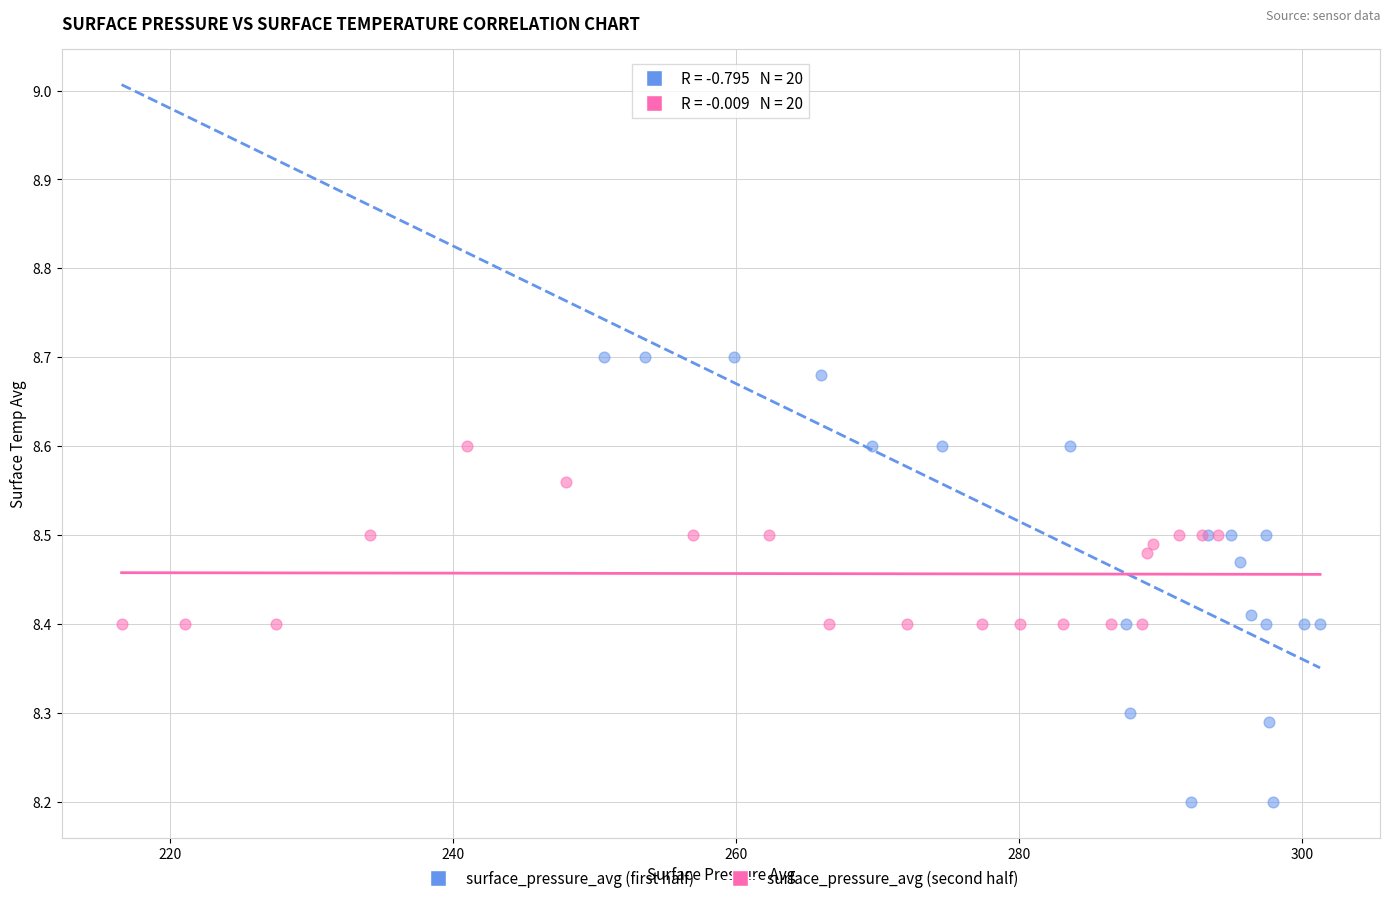

Which series contains the lowest Y value?

surface_pressure_avg (first half)